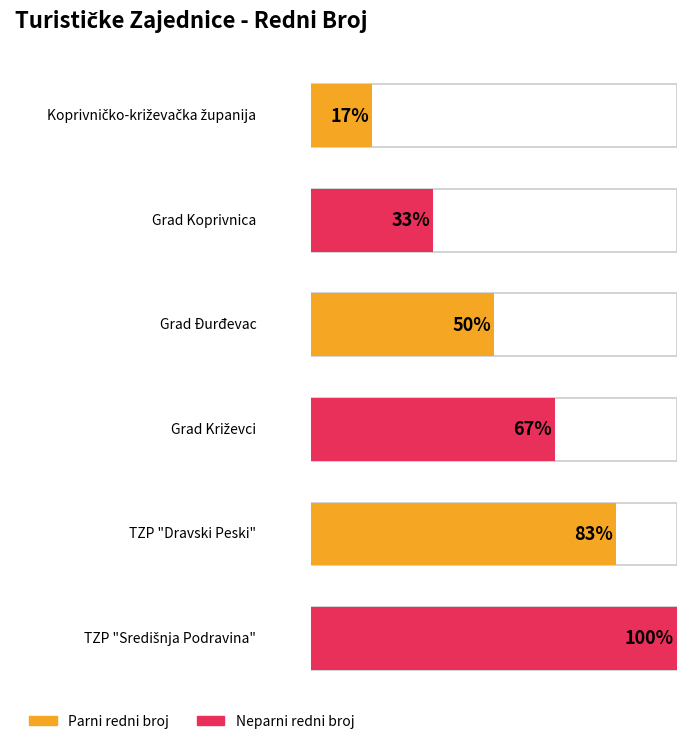

The chart shows a value of 4 at TZP "Središnja Podravina". True or false?

False